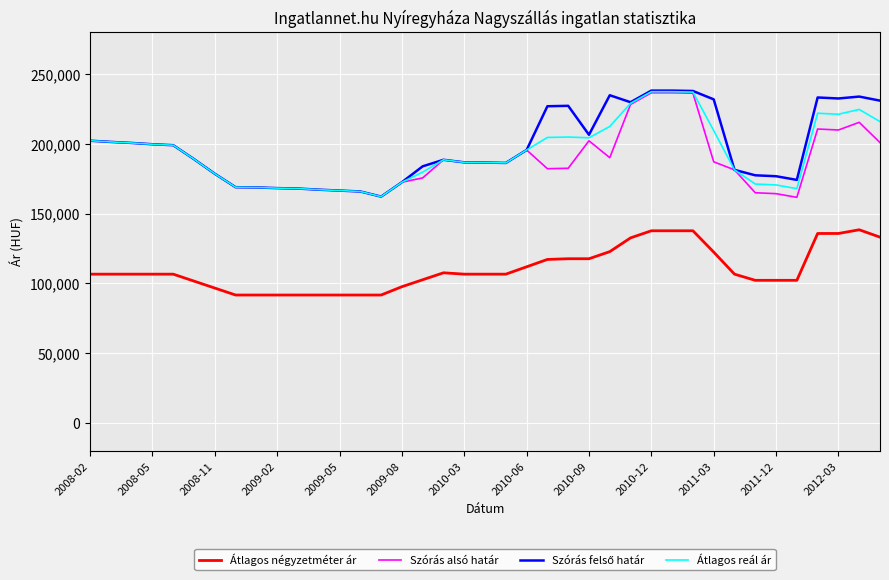

What is the maximum value shown in the chart?

238133